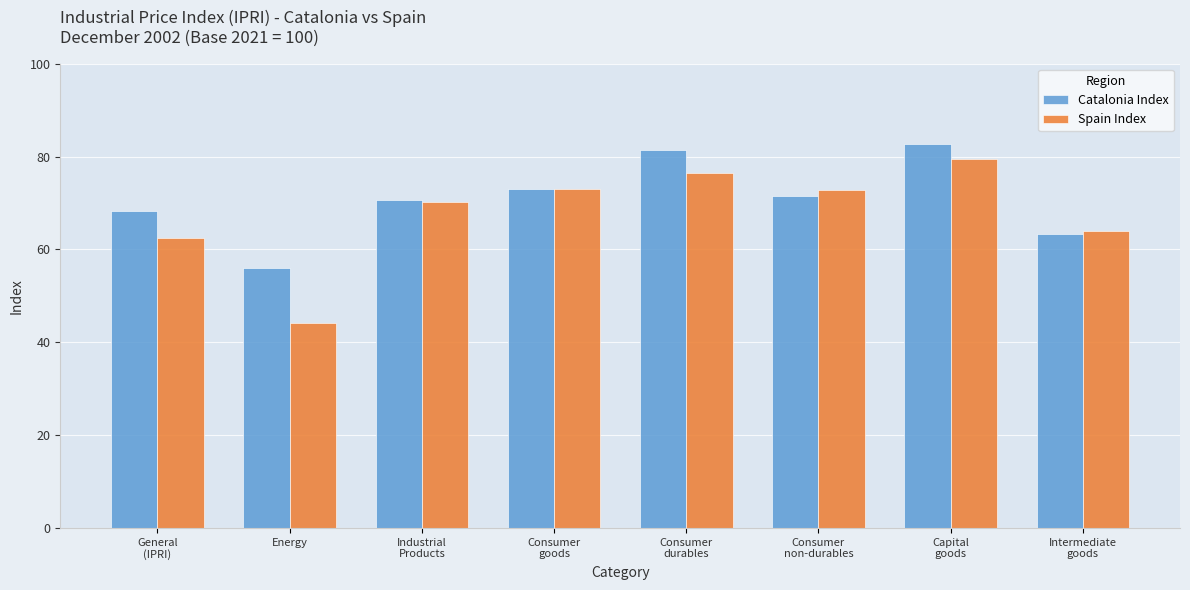

What is the difference between the maximum and minimum values in the Catalonia Index series?

26.7